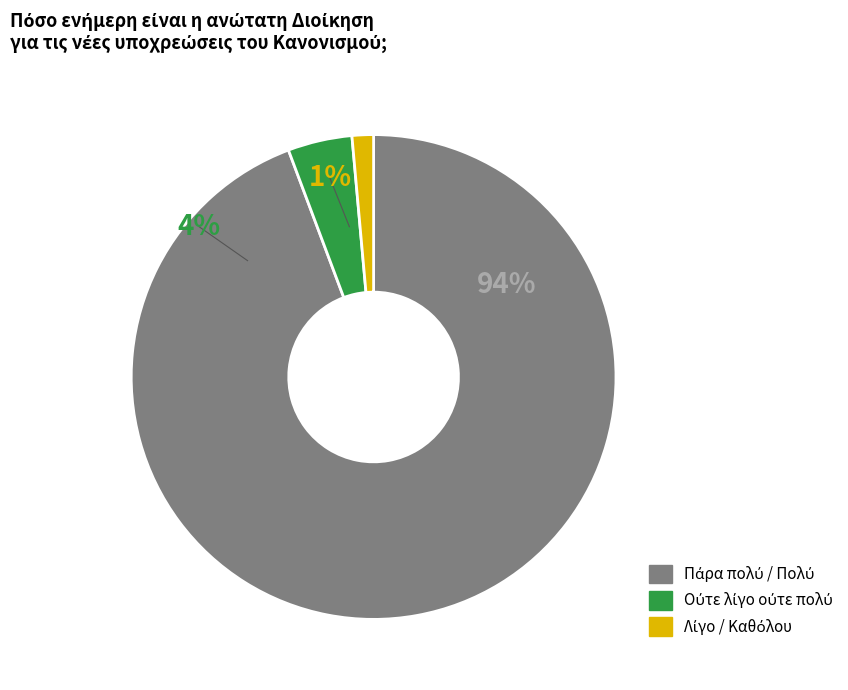

The Πάρα πολύ / Πολύ slice represents 87% of the pie. True or false?

False